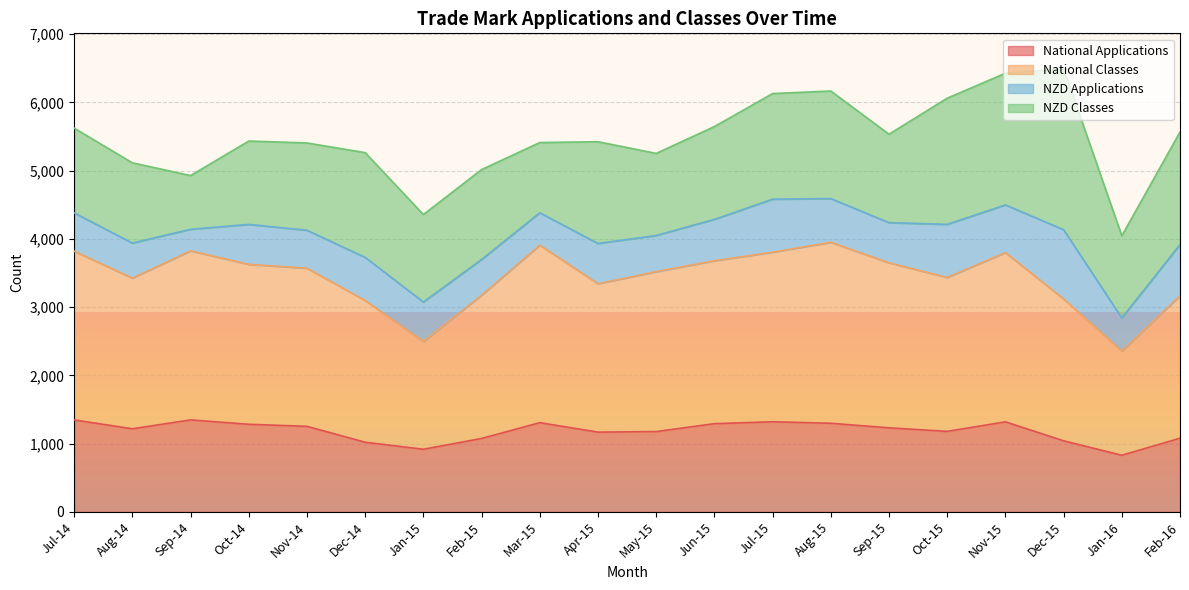

What are all the series names shown in the legend?

National Applications, National Classes, NZD Applications, NZD Classes